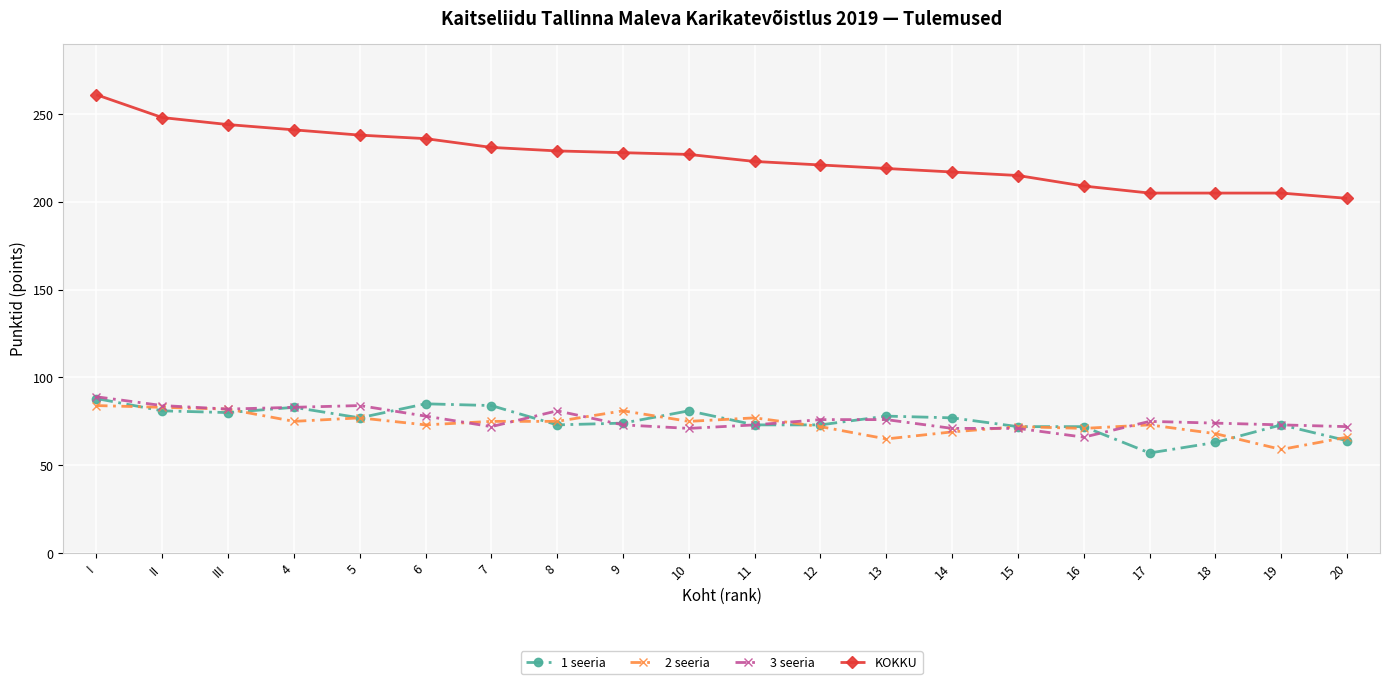

Which category has the lowest value in the 2 seeria series?

19